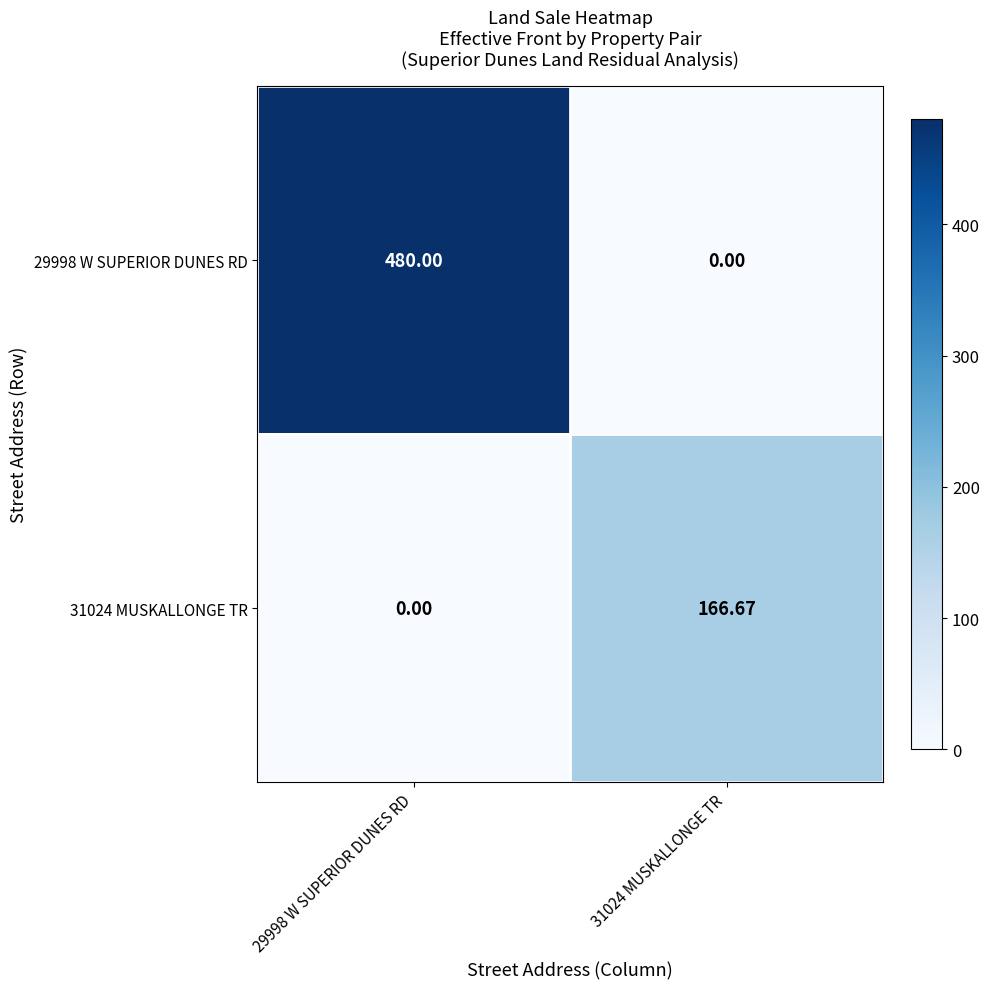

Is the value of 31024 MUSKALLONGE TR at 31024 MUSKALLONGE TR greater than the value of 29998 W SUPERIOR DUNES RD at 31024 MUSKALLONGE TR?

Yes